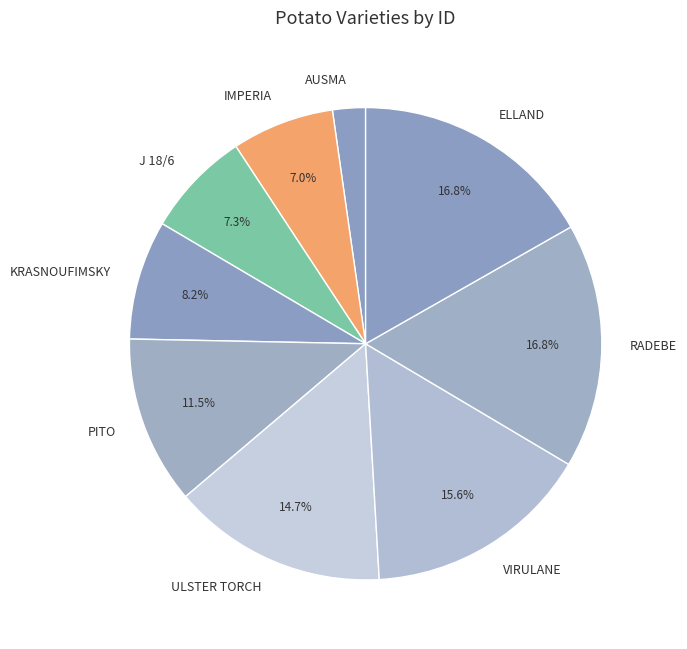

Which has a higher value, KRASNOUFIMSKY or IMPERIA?

KRASNOUFIMSKY